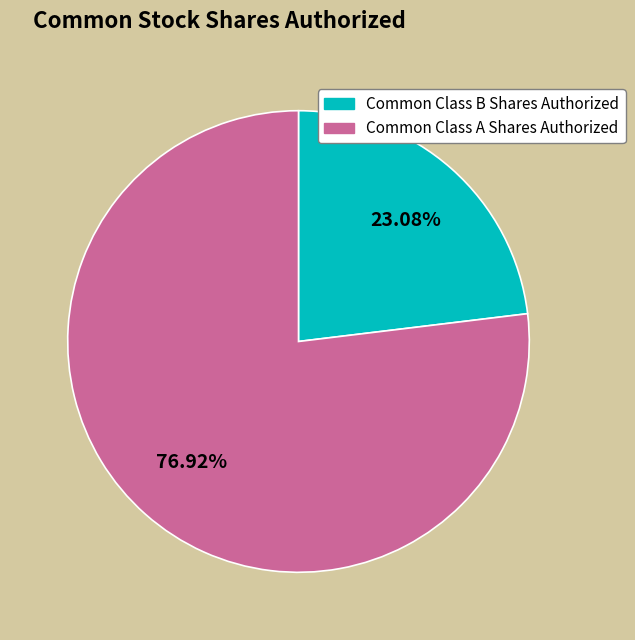

Rank the categories by value from highest to lowest.

Common Class A Shares Authorized, Common Class B Shares Authorized